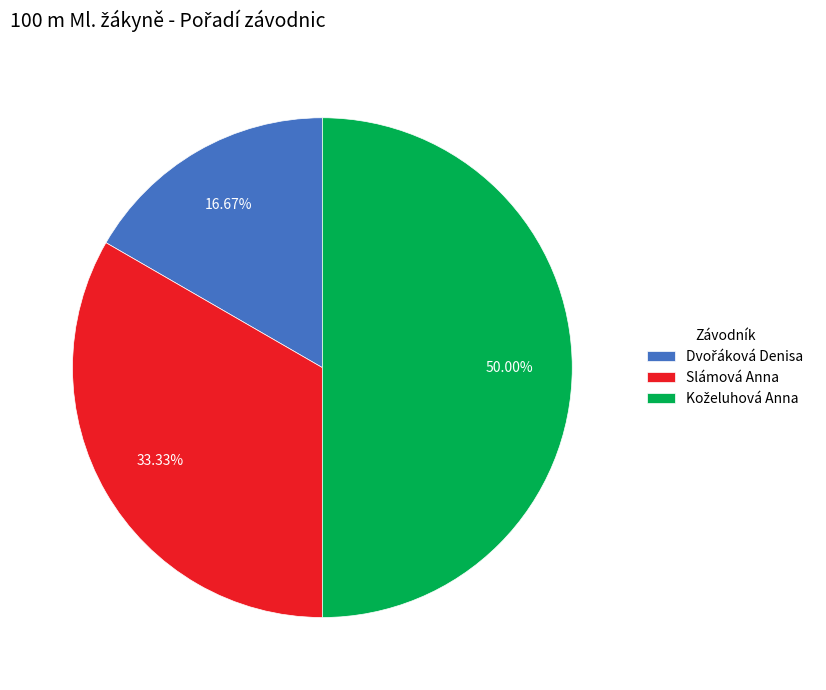

Does Slámová Anna represent more than half of the total?

No